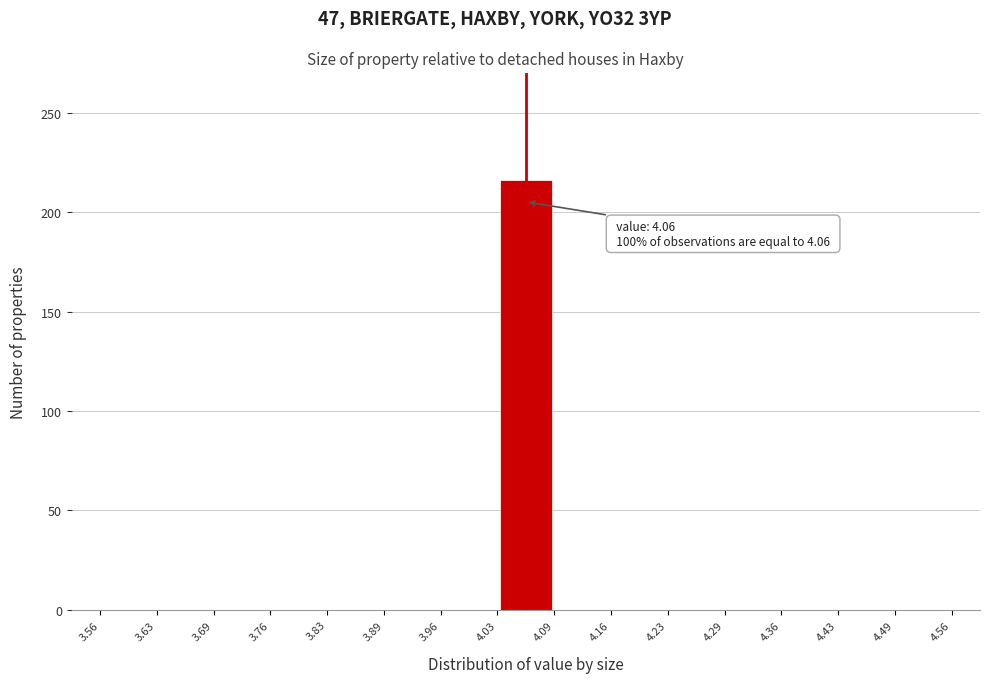

Over which range of the x-axis is the bar tallest?

4.03 to 4.09